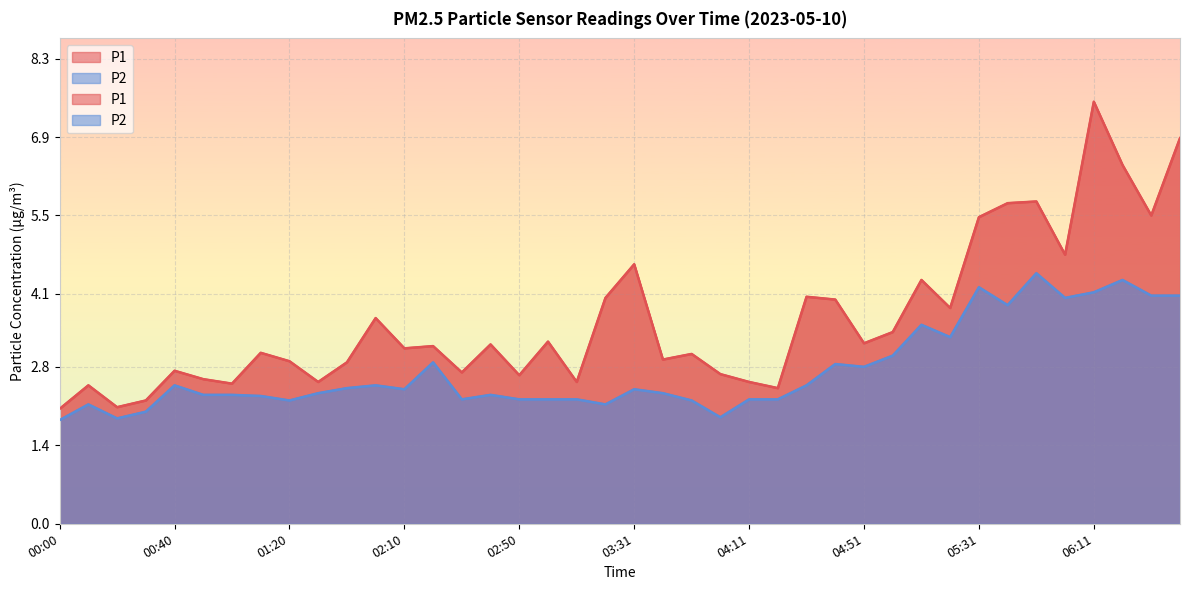

Reading right to left, transcribe all the data shown in this chart.

P1: 06:41=6.9	06:31=5.5	06:21=6.4	06:11=7.5	06:01=4.8	05:51=5.8	05:41=5.7	05:31=5.5	05:21=3.9	05:11=4.3	05:01=3.4	04:51=3.2	04:41=4.0	04:31=4.0	04:21=2.4	04:11=2.5	04:01=2.7	03:51=3.0	03:41=2.9	03:31=4.6	03:21=4.0	03:11=2.5	03:01=3.2	02:50=2.6	02:40=3.2	02:30=2.7	02:20=3.2	02:10=3.1	02:00=3.7	01:50=2.9	01:40=2.5	01:20=2.9	01:10=3.0	01:00=2.5	00:50=2.6	00:40=2.7	00:30=2.2	00:20=2.1	00:10=2.5	00:00=2.0
P2: 06:41=4.1	06:31=4.1	06:21=4.3	06:11=4.1	06:01=4.0	05:51=4.5	05:41=3.9	05:31=4.2	05:21=3.3	05:11=3.5	05:01=3.0	04:51=2.8	04:41=2.9	04:31=2.5	04:21=2.2	04:11=2.2	04:01=1.9	03:51=2.2	03:41=2.3	03:31=2.4	03:21=2.1	03:11=2.2	03:01=2.2	02:50=2.2	02:40=2.3	02:30=2.2	02:20=2.9	02:10=2.4	02:00=2.5	01:50=2.4	01:40=2.3	01:20=2.2	01:10=2.3	01:00=2.3	00:50=2.3	00:40=2.5	00:30=2.0	00:20=1.9	00:10=2.1	00:00=1.9